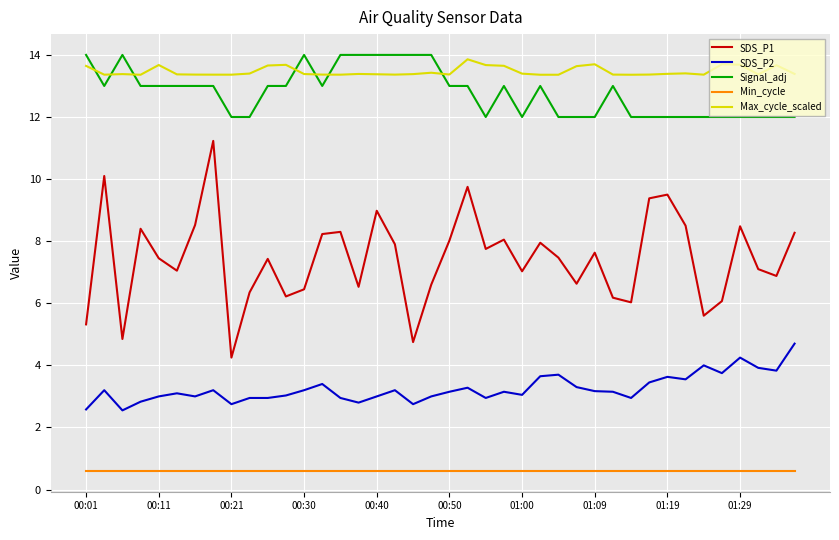

Which series has the largest total across all categories?

Max_cycle_scaled